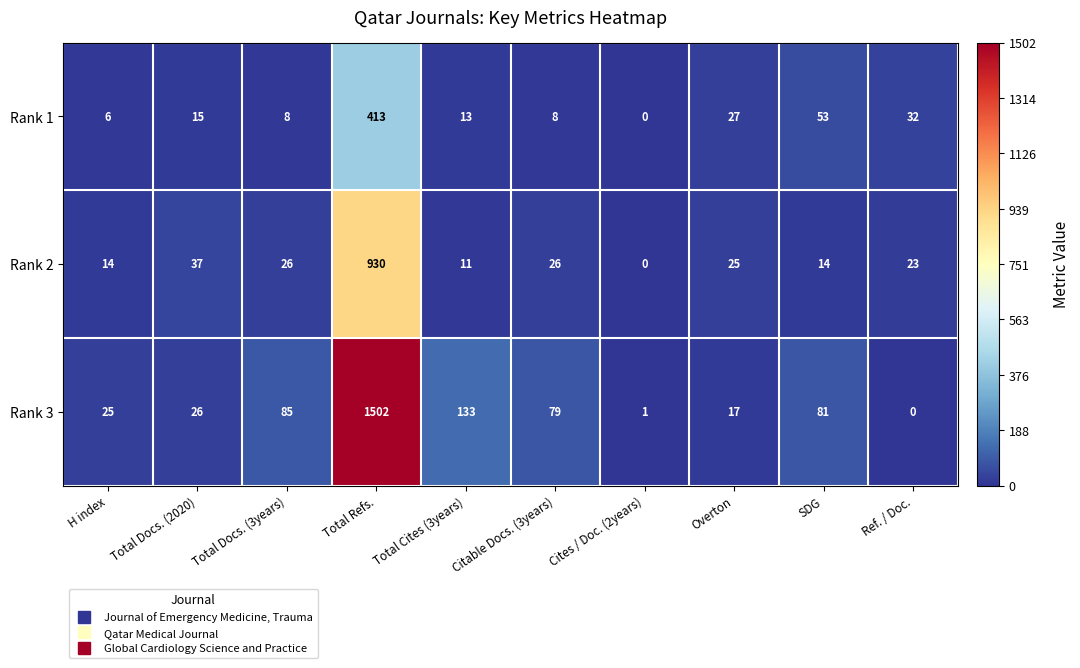

What is the difference between the Rank 2 values at Ref. / Doc. and Citable Docs. (3years)?

3